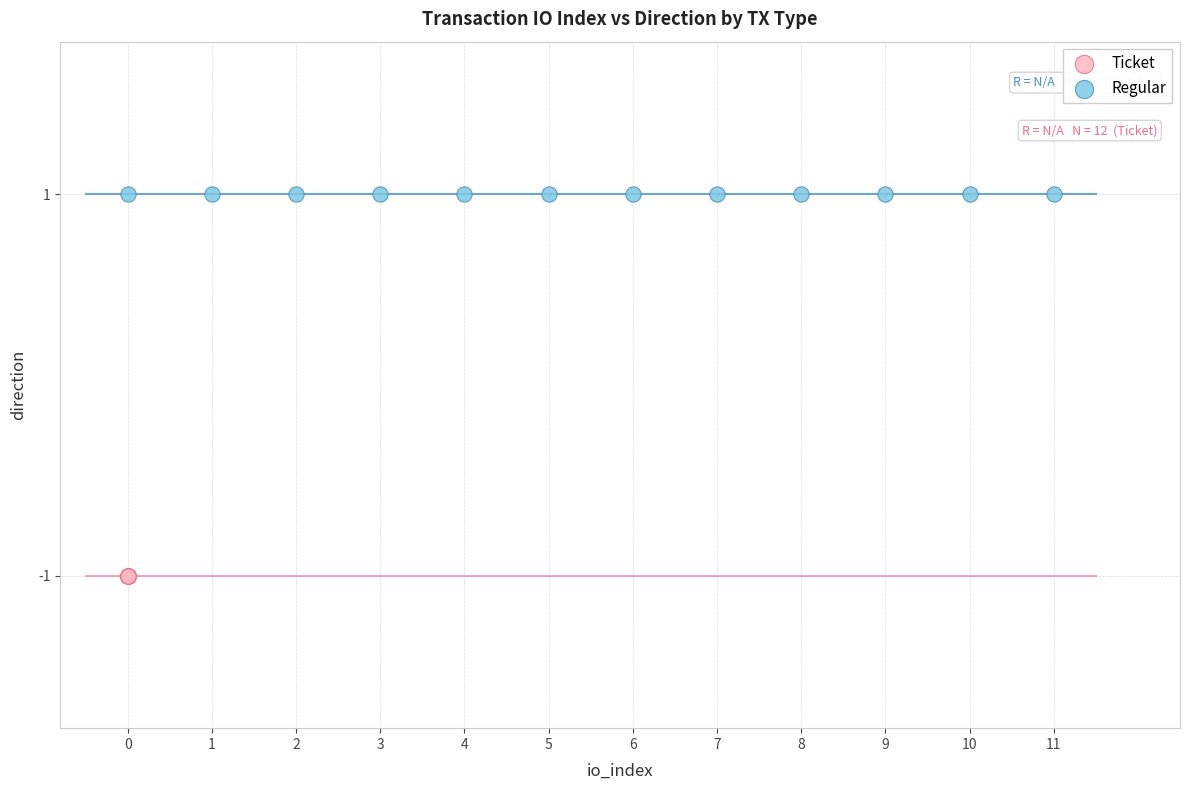

Which series reaches the maximum Y coordinate?

Regular